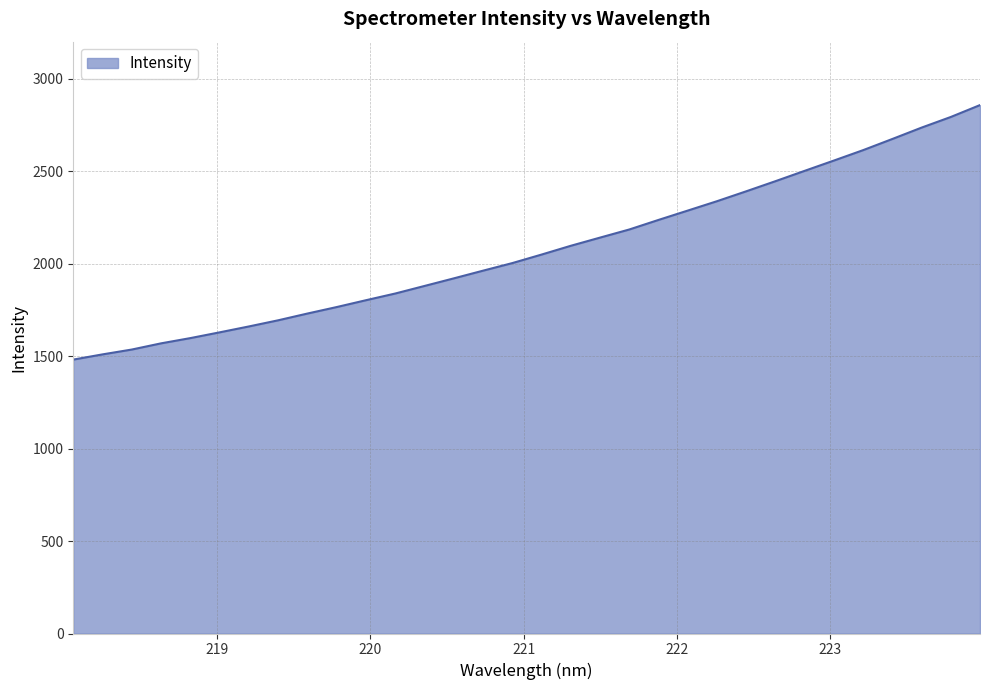

What is the difference between the maximum and minimum values?

1376.2